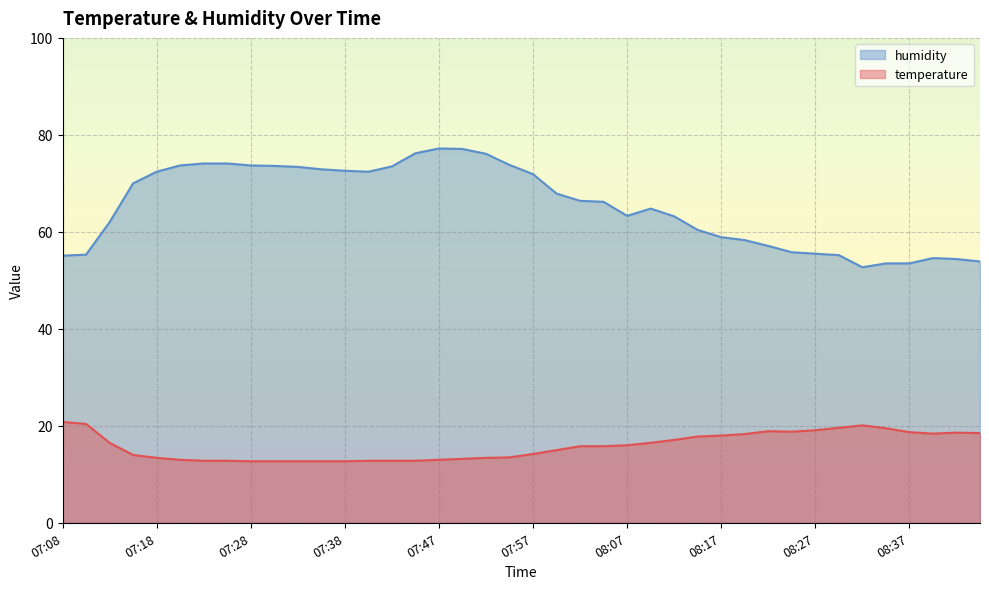

How many interior local peaks does the temperature series have?

3